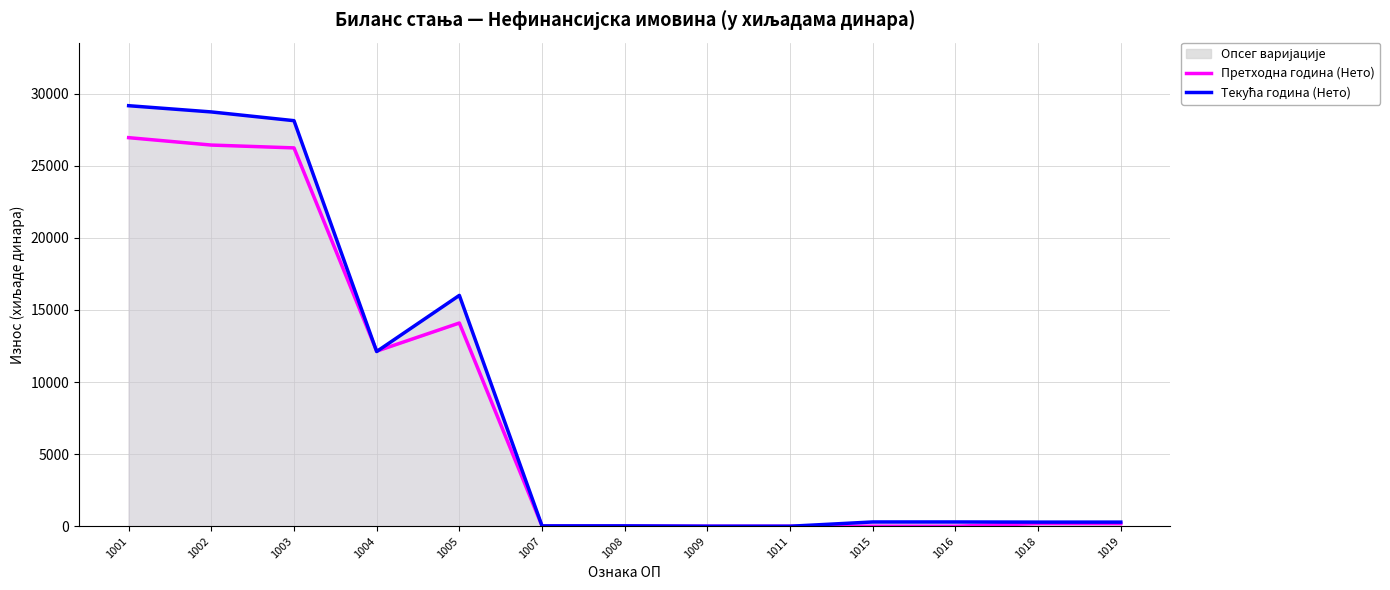

At which category does the chart reach its minimum across all series?

1009